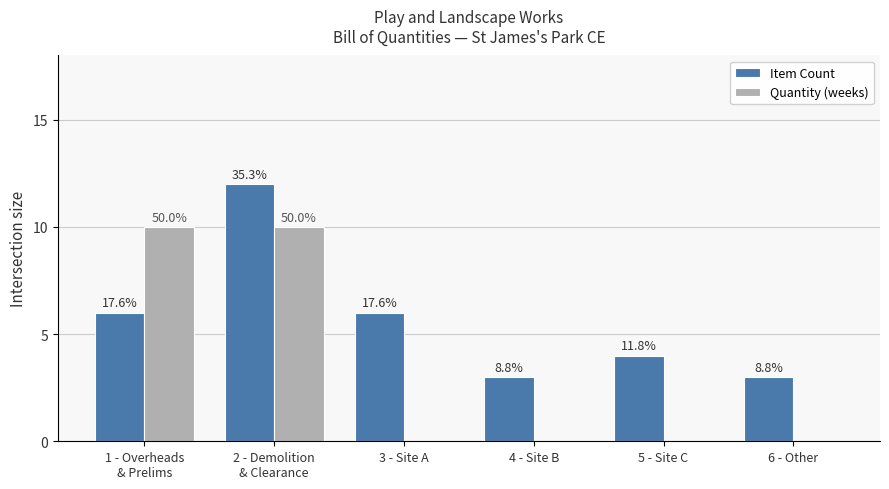

What are all the series names shown in the legend?

Item Count, Quantity (weeks)